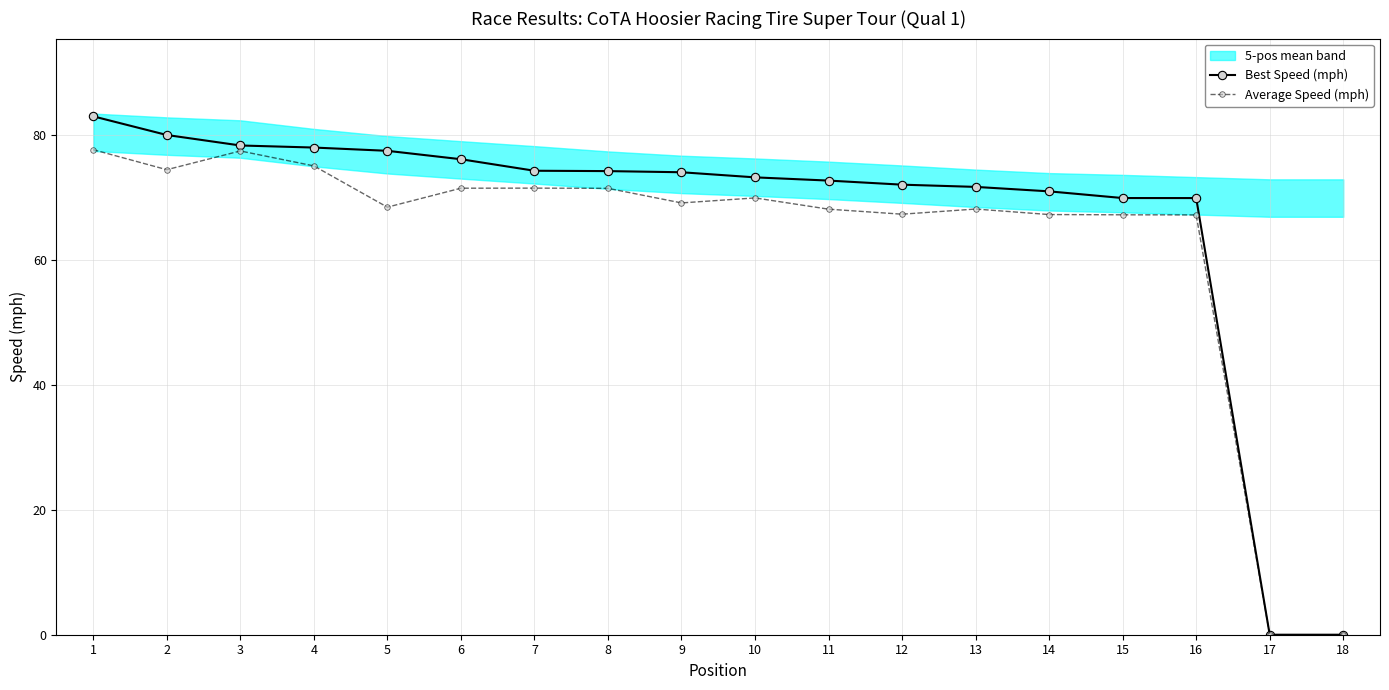

Where is the first local minimum for Average Speed (mph)?

2